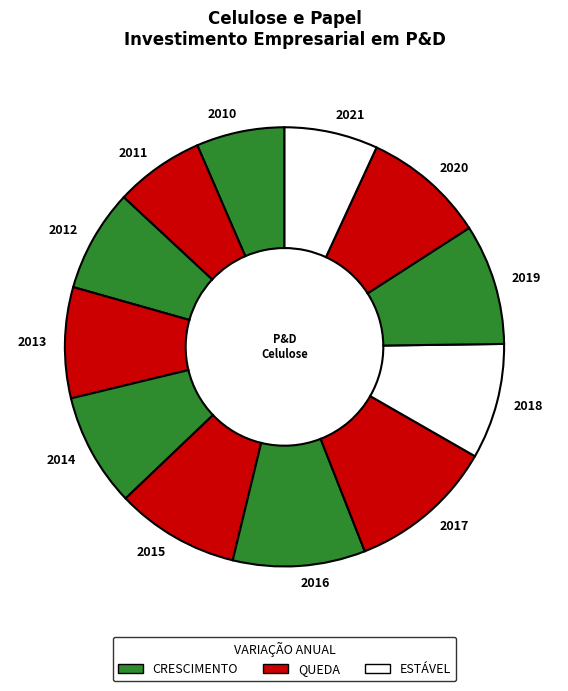

The 2016 slice represents 10% of the pie. True or false?

True